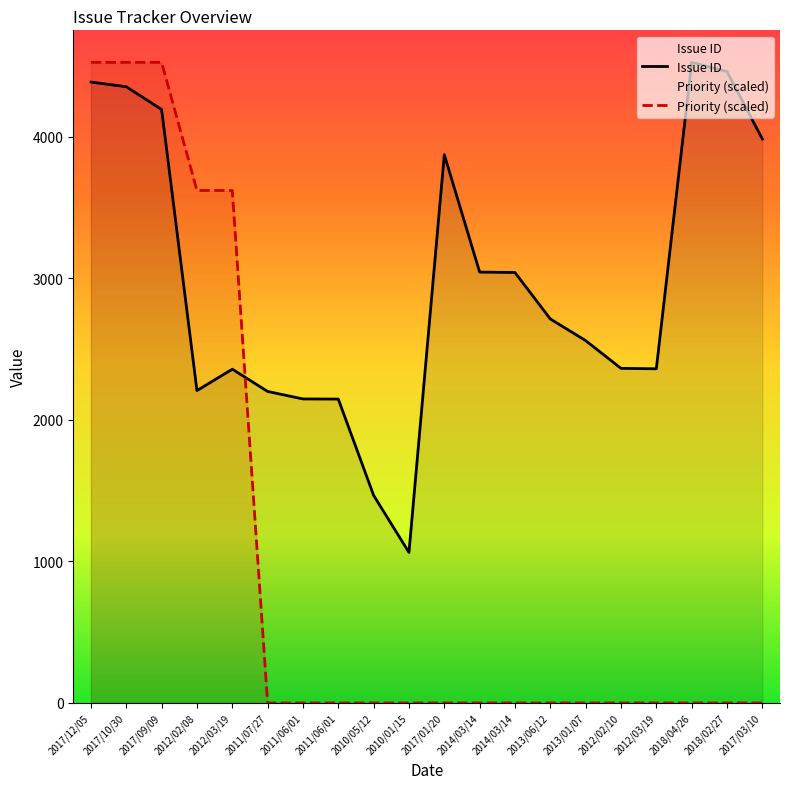

What is the difference between the highest and lowest values at 2017/03/10?

3983.0